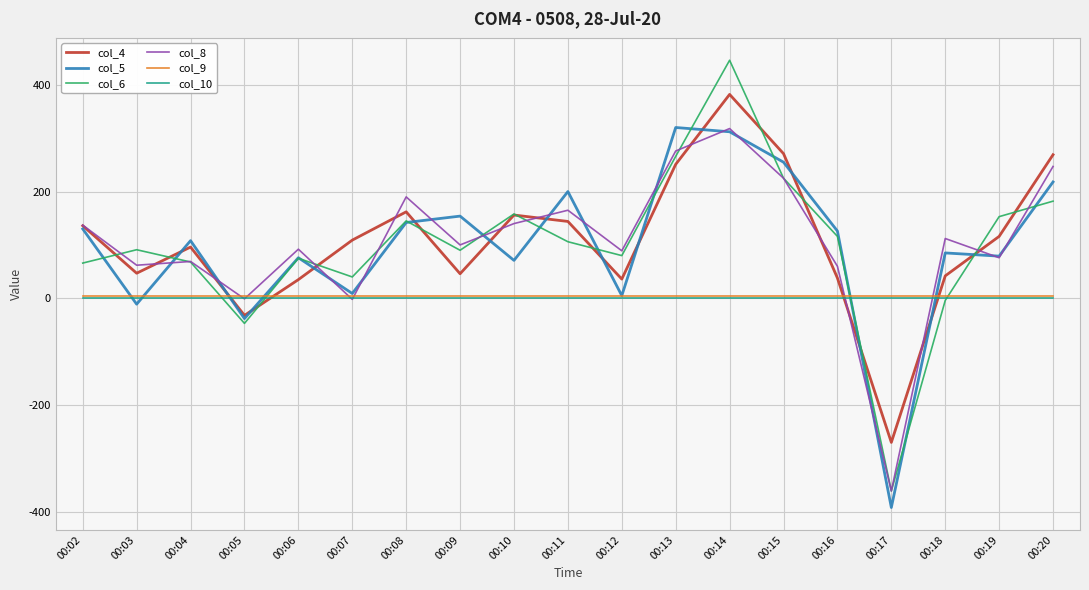

At which category is the sum across all series the highest?

00:14